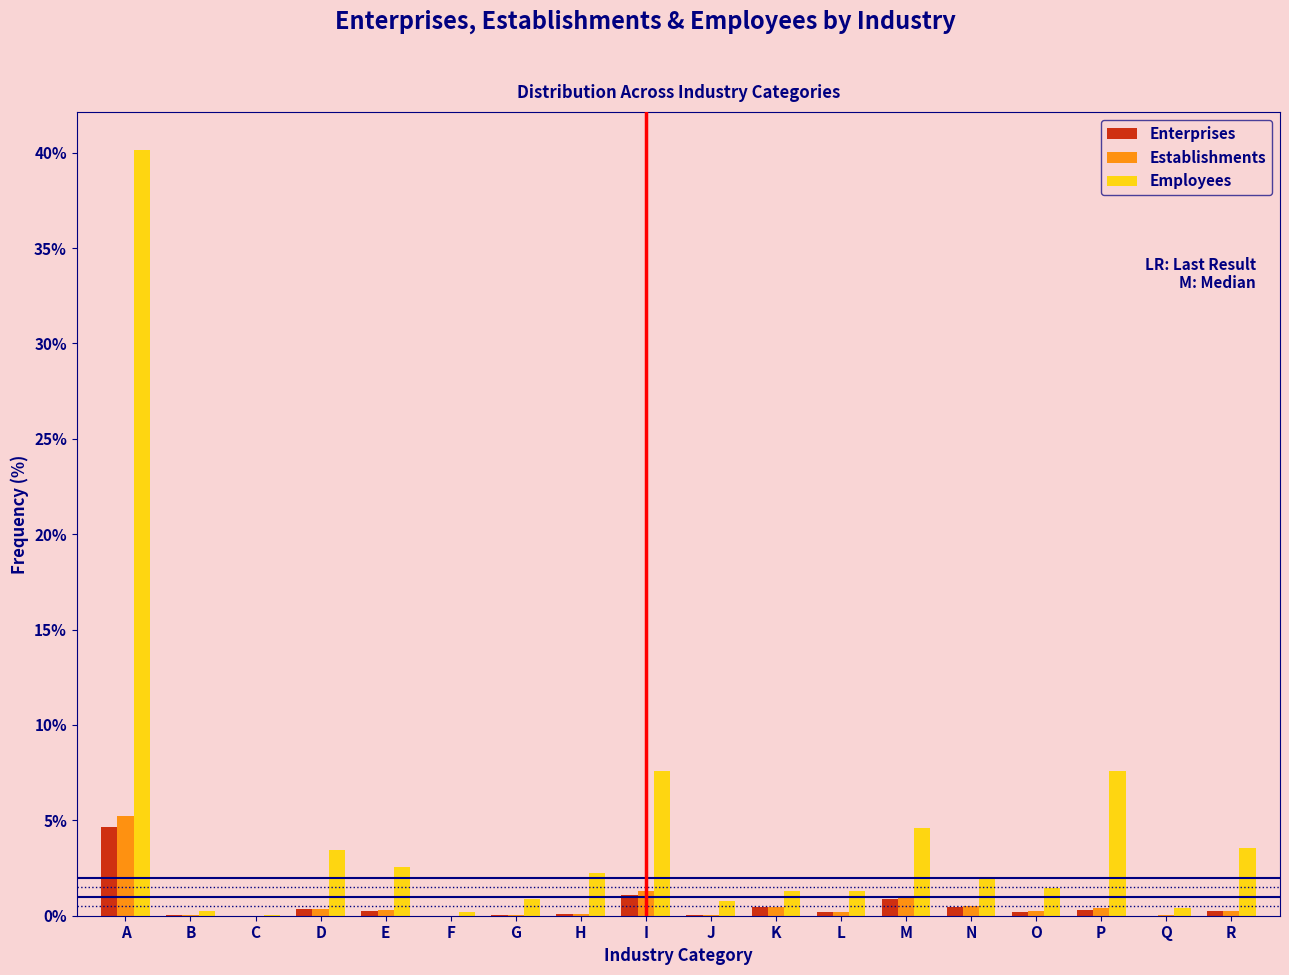

Which label corresponds to the largest value in the chart?

A